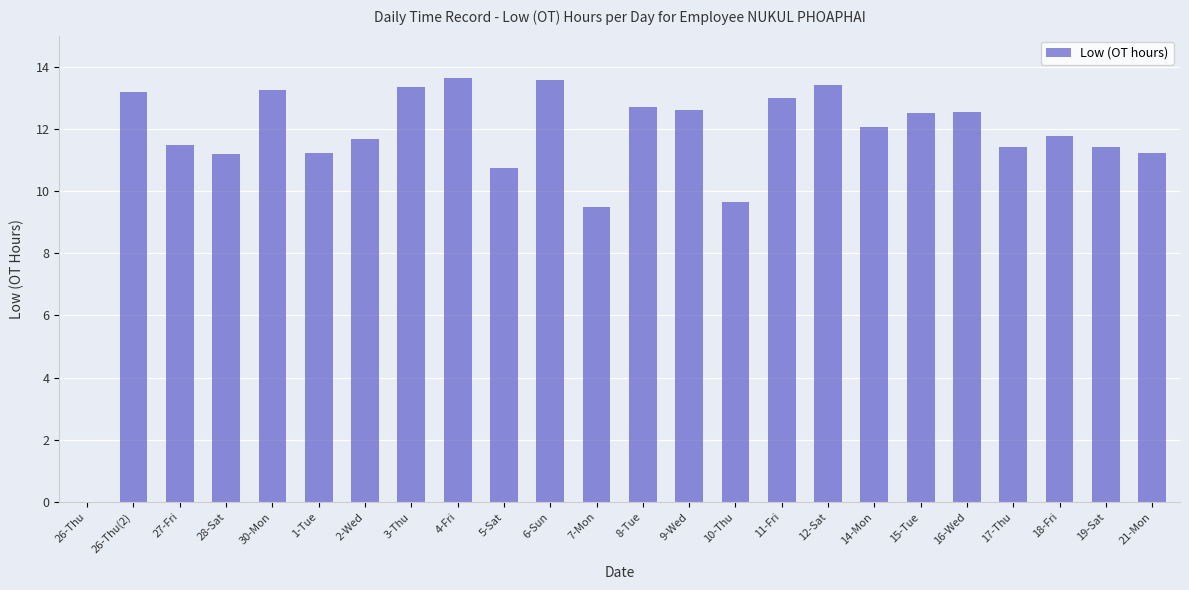

What is the greatest value displayed?

13.6